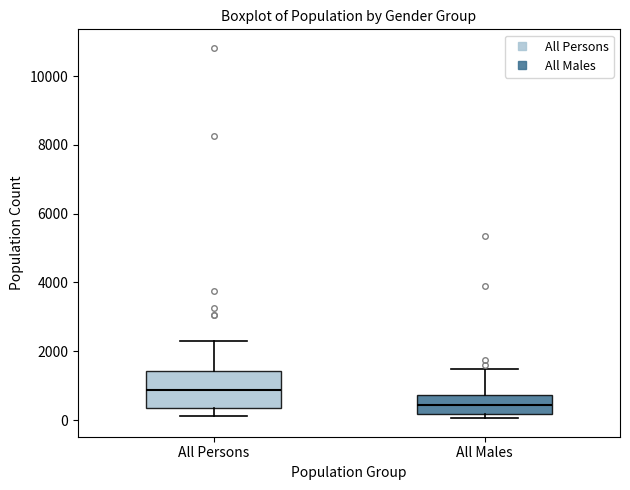

Where is the lower edge of the box for All Persons on the y-axis? The values are not printed on the chart, so give them approximately, as read against the axis.

400